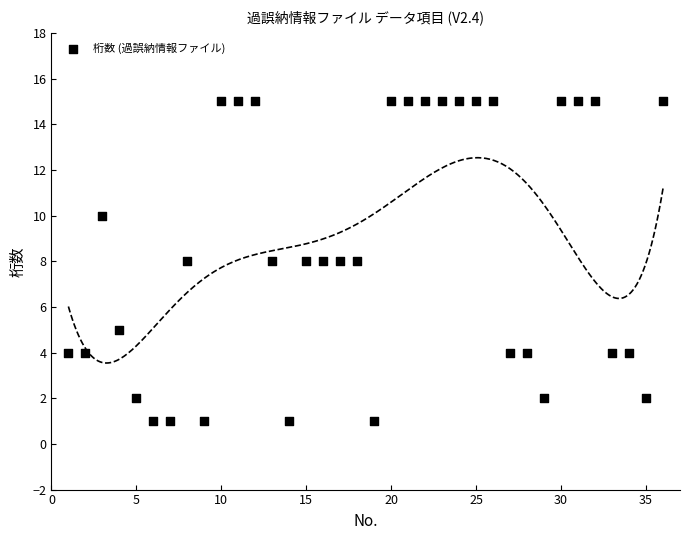

What is the range of X values (max minus min)?

35